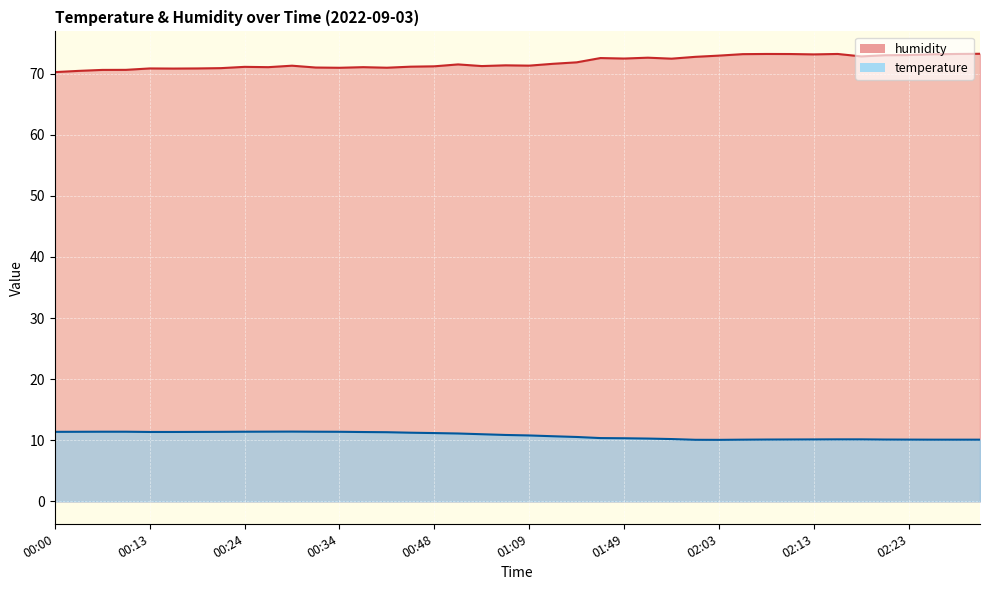

True or false: temperature and humidity intersect in this chart.

False